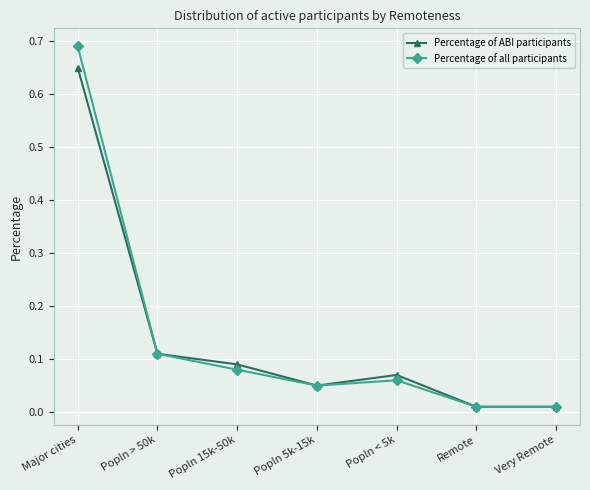

Where is the first local maximum for Percentage of ABI participants?

Popln < 5k